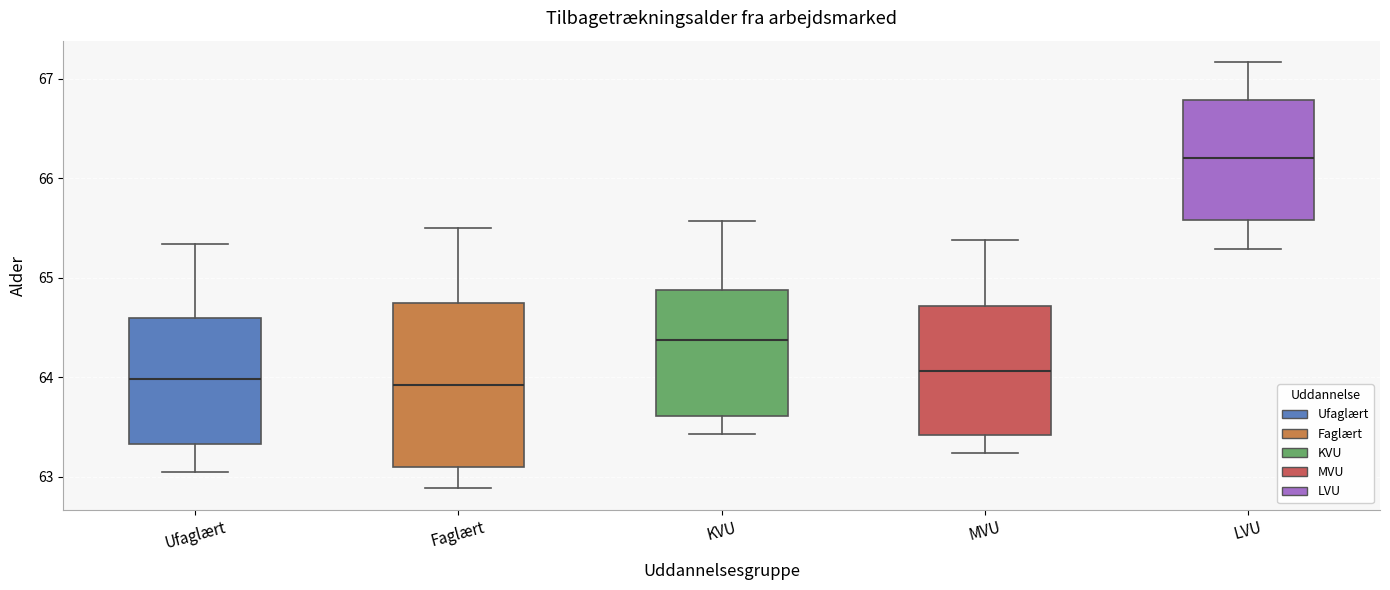

Where does the lower whisker of the box for LVU end on the y-axis? The values are not printed on the chart, so give them approximately, as read against the axis.

65.3